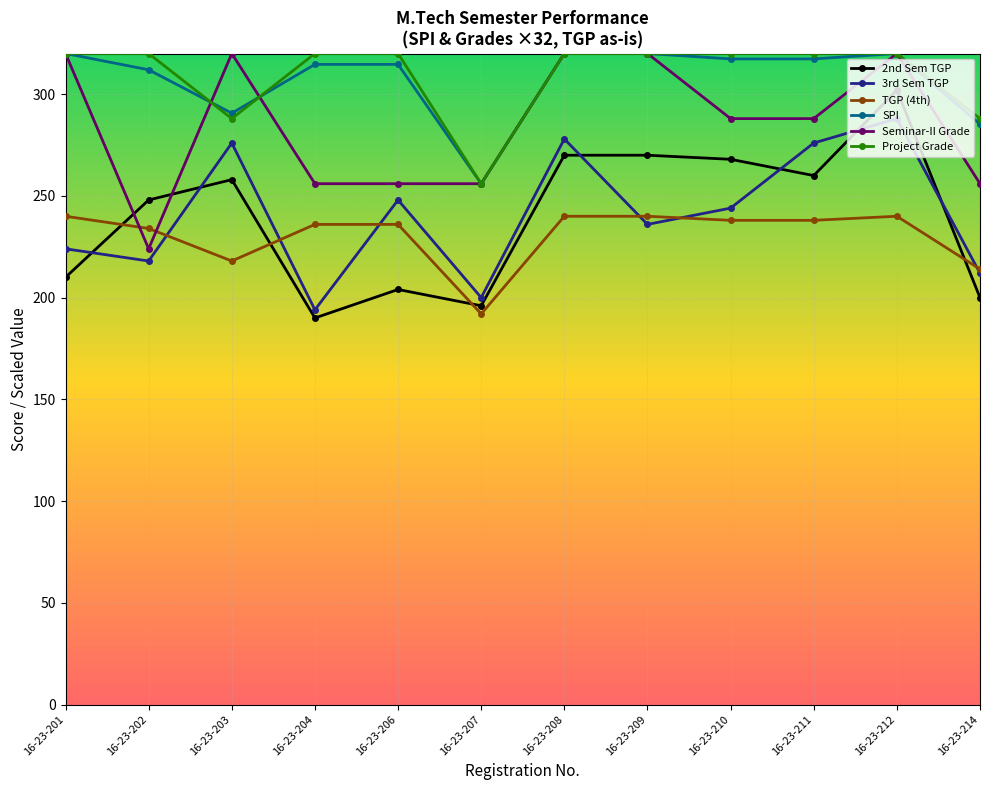

What value does the Seminar-II Grade series have at 16-23-212?

320.0